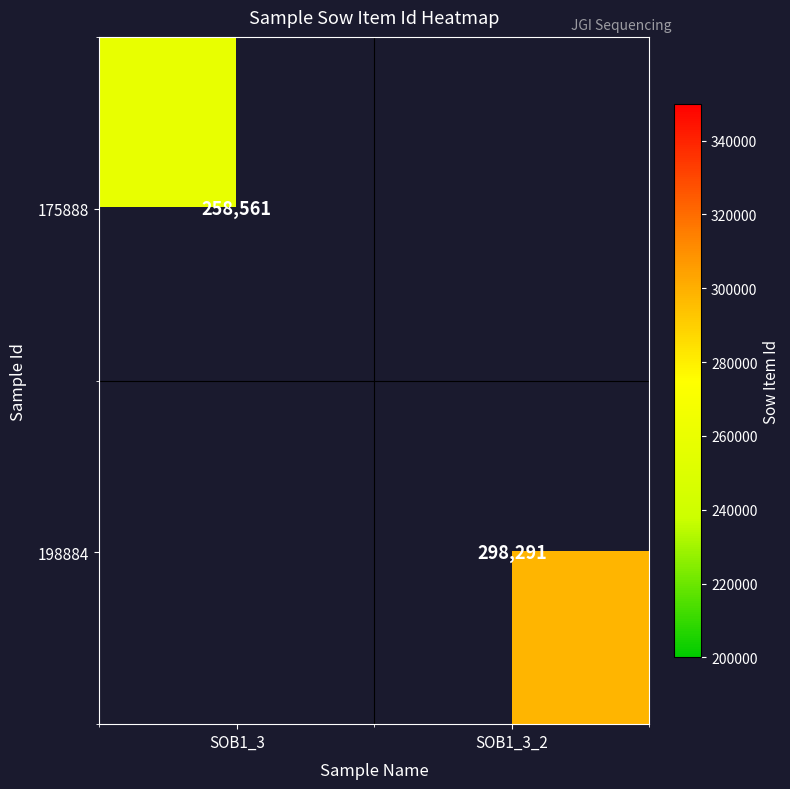

Which category has the highest value across all series?

SOB1_3_2